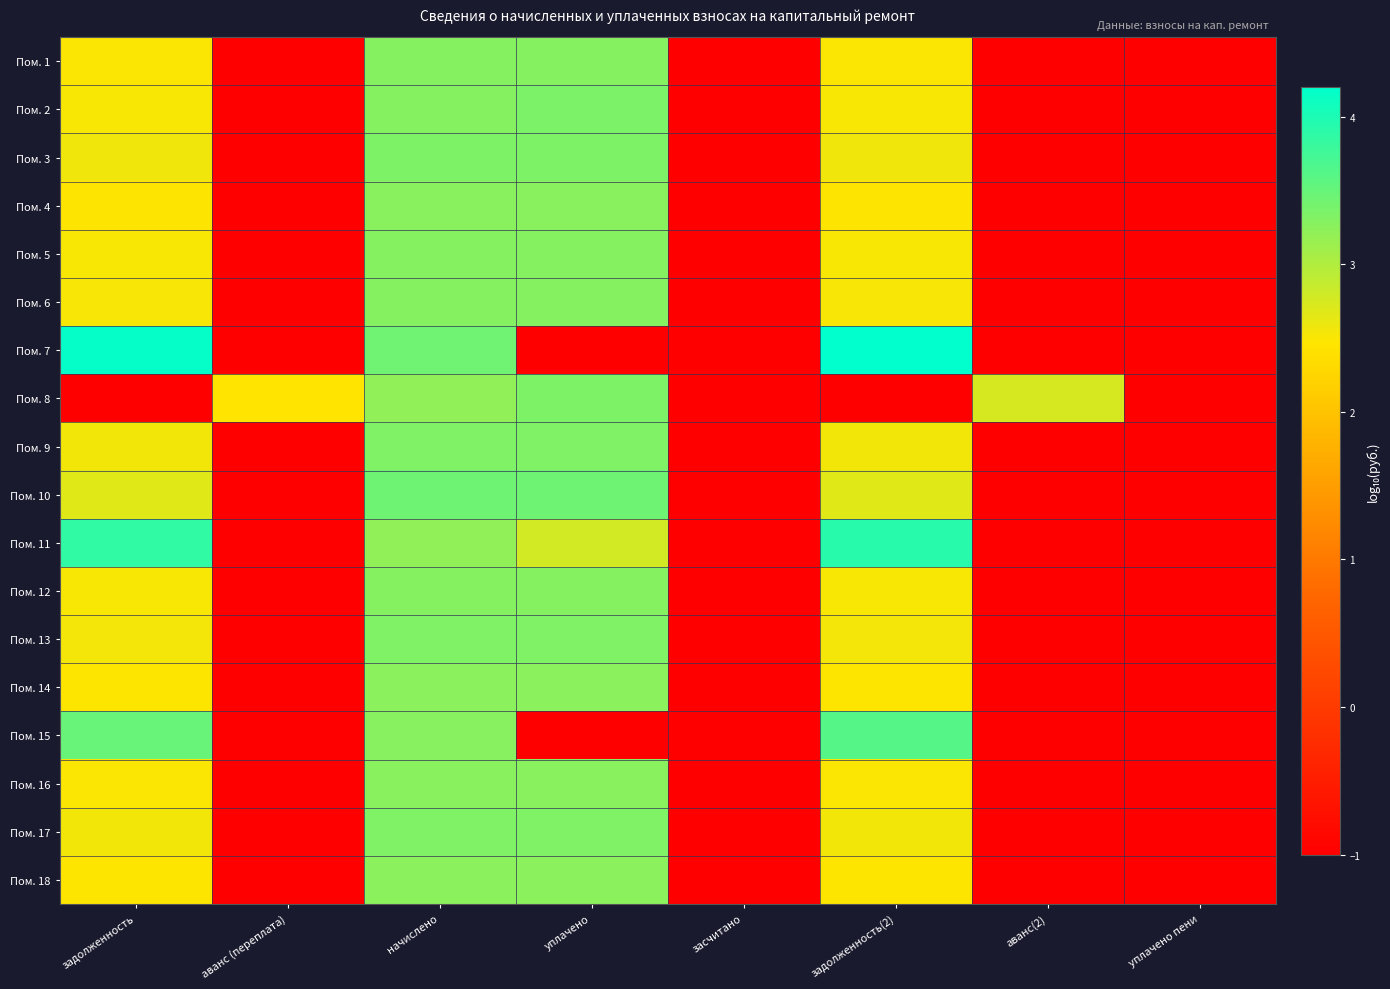

Which series has the widest spread of values?

Пом. 7